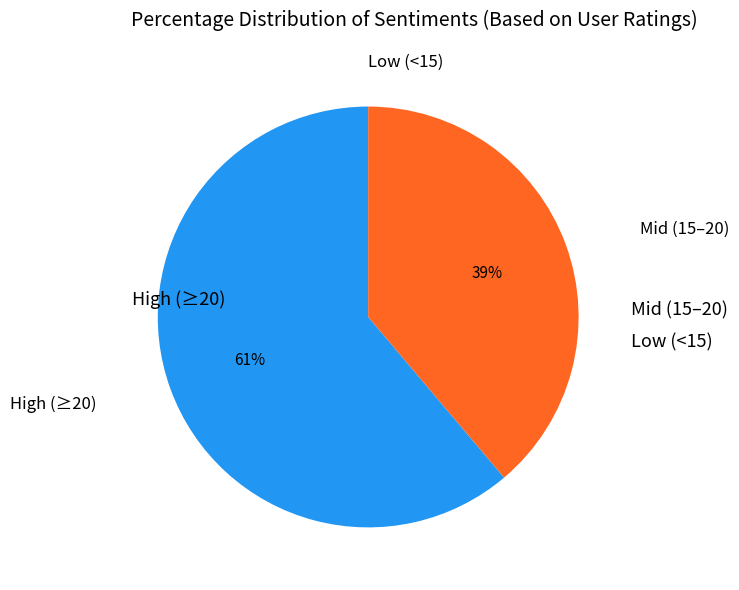

To the nearest percent, what is the difference between the largest and smallest slice percentages?

61%